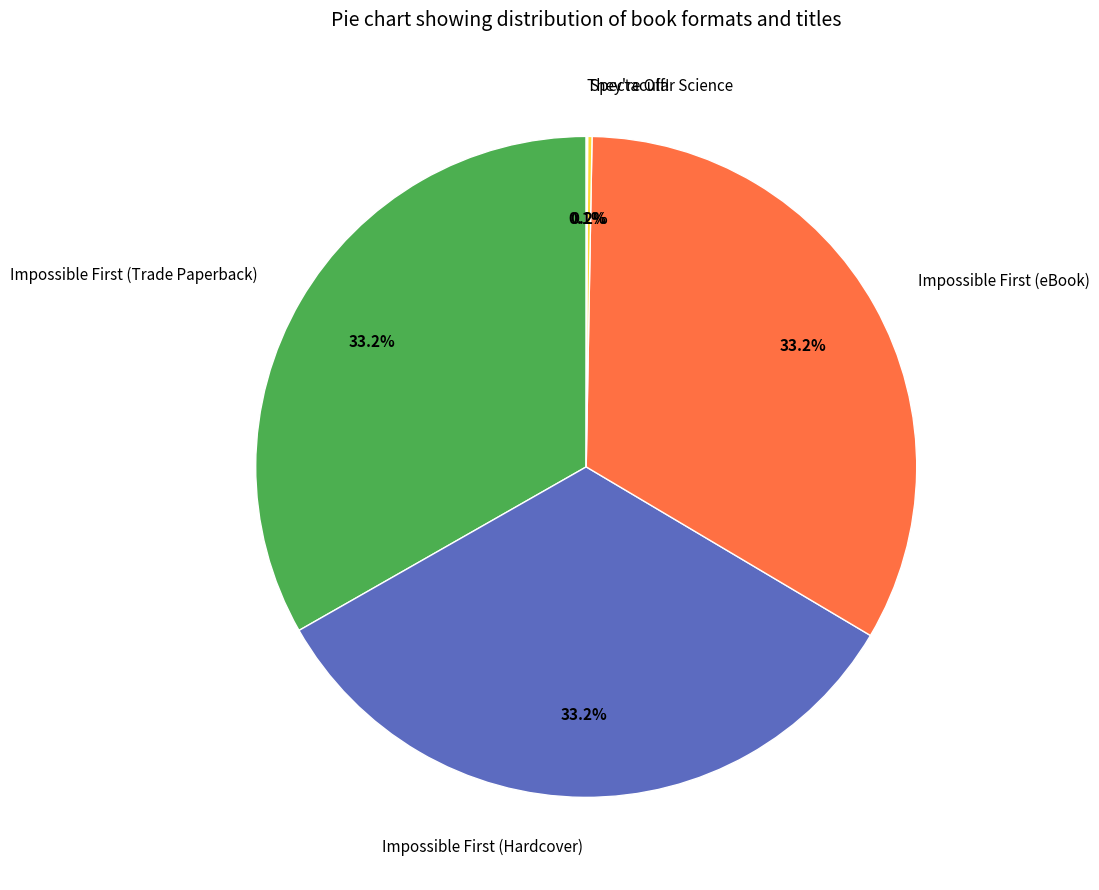

Is there any slice that represents more than half of the pie?

No